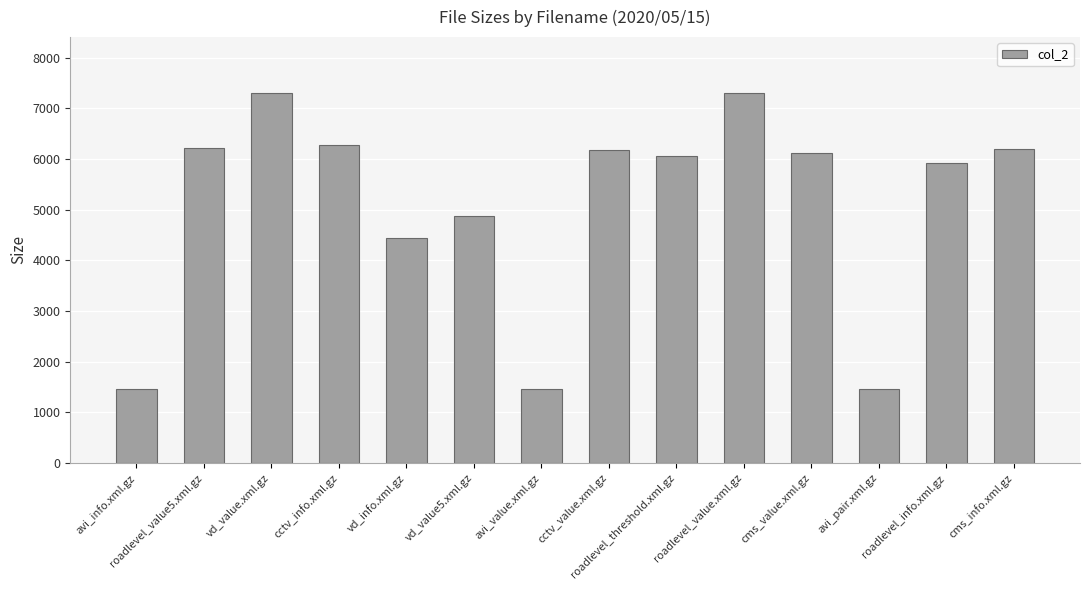

How many distinct data groups are displayed?

1